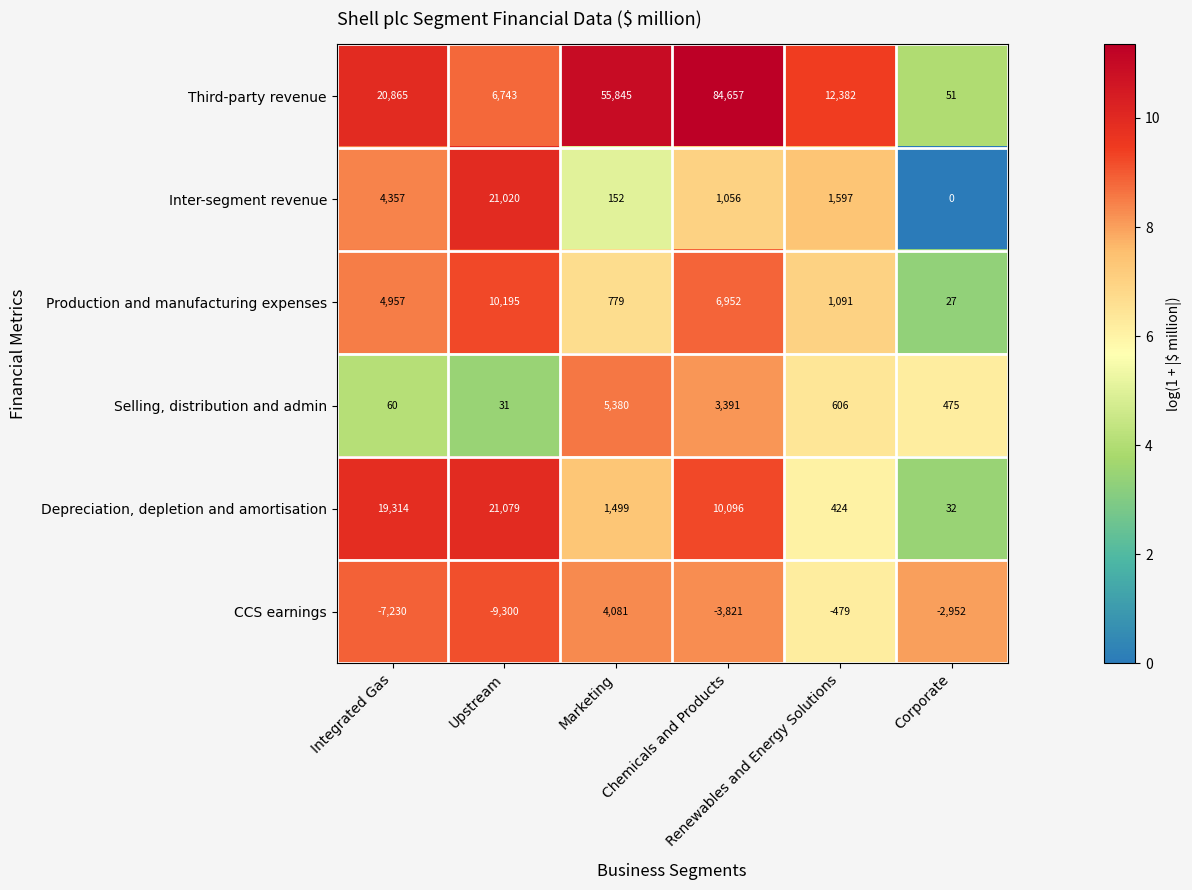

Which series has the largest total across all categories?

Third-party revenue